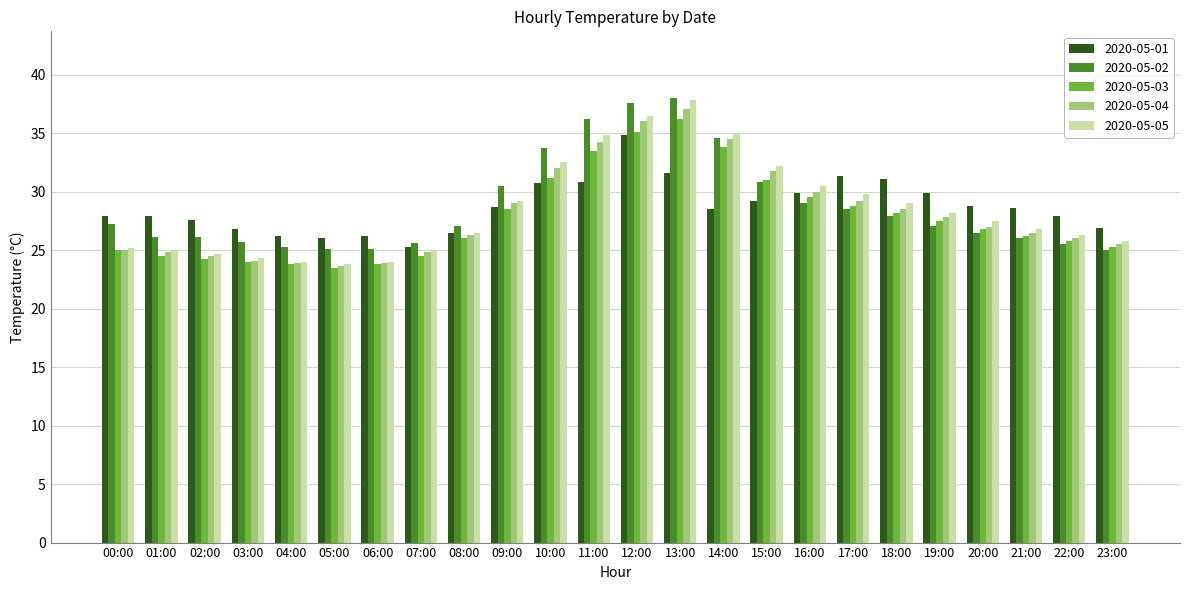

What is the label of the 2nd bar from the right?

22:00